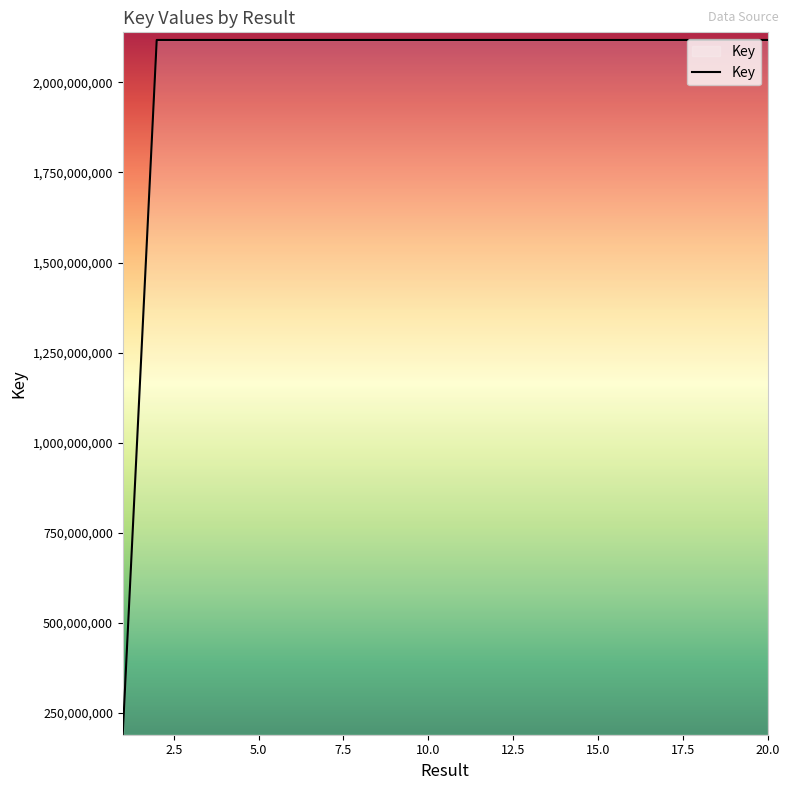

What is the difference between the maximum and minimum values?

1927094146